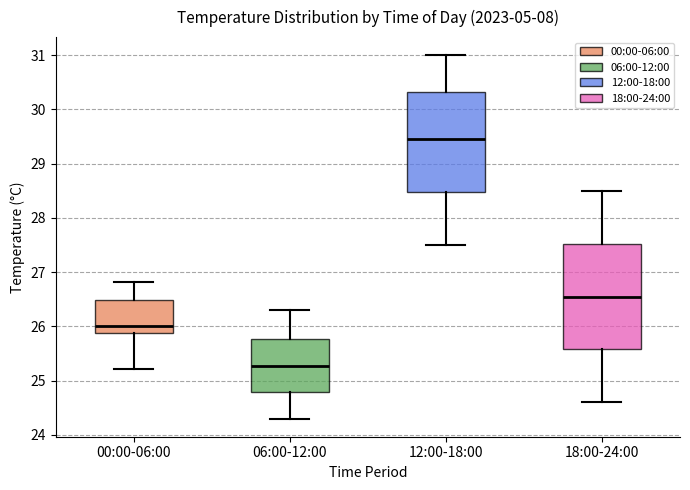

Which box has the highest median line?

12:00-18:00